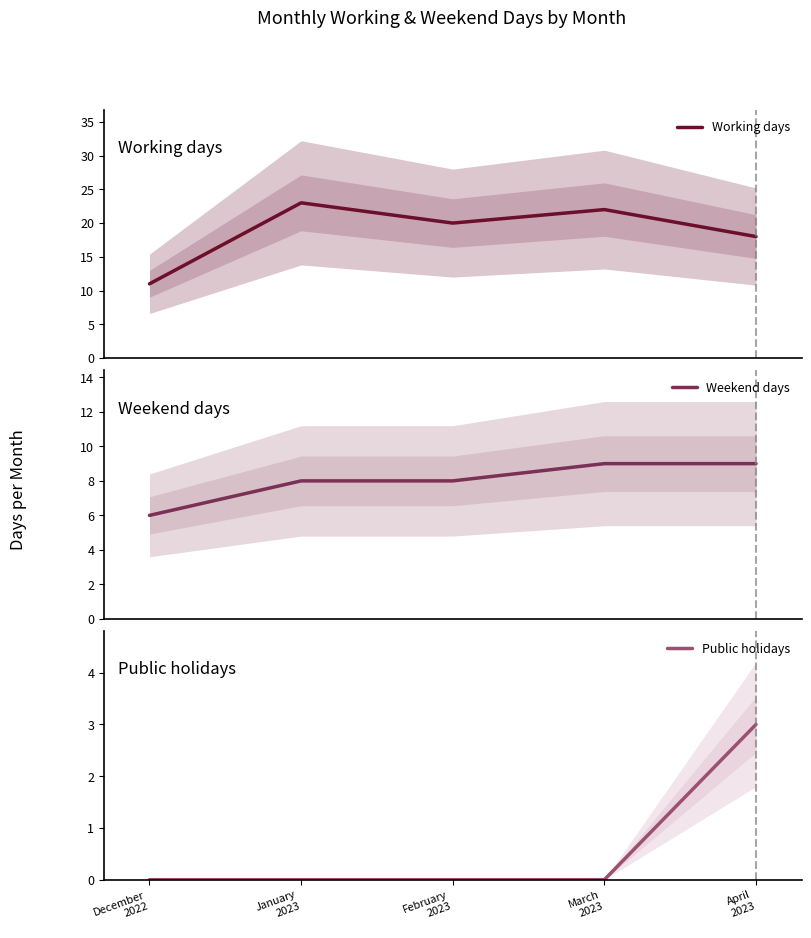

What is the difference between the highest and lowest values at February
2023?

20